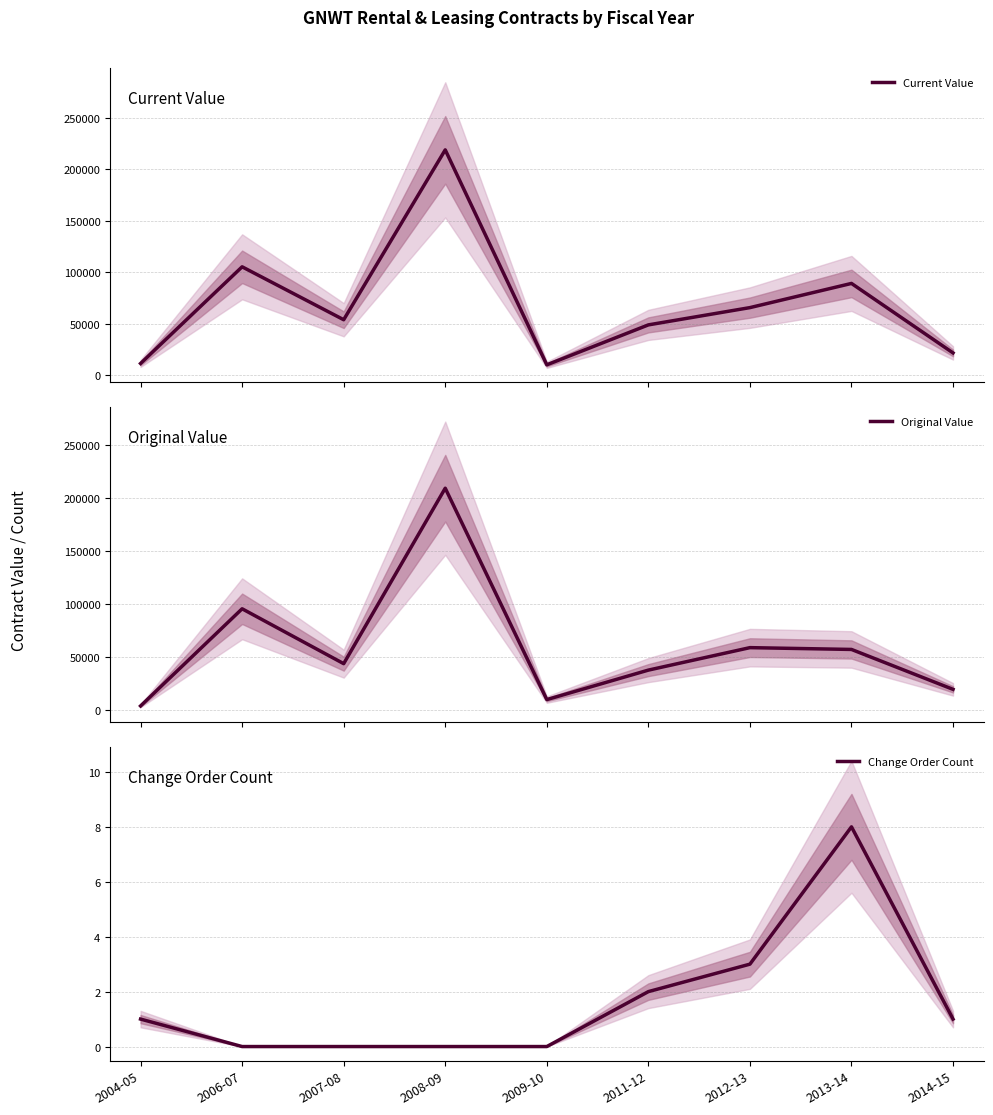

True or false: Original Value has more than 2 interior local peaks.

True